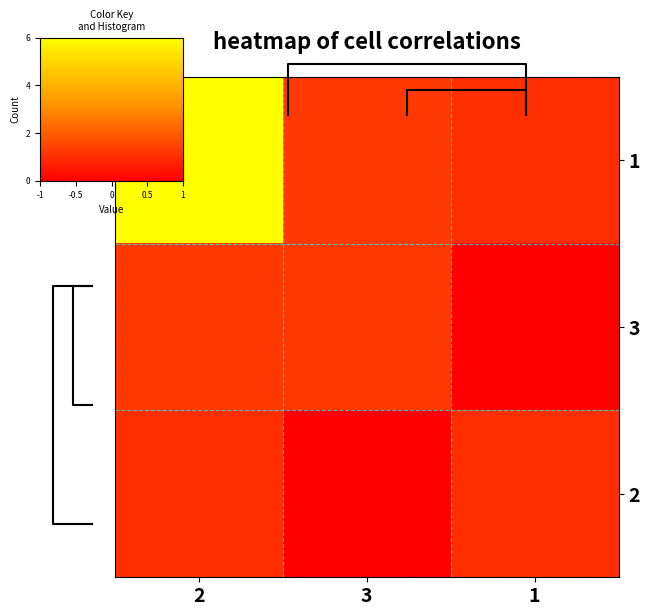

Where is 1 nearest to the value 0?

3